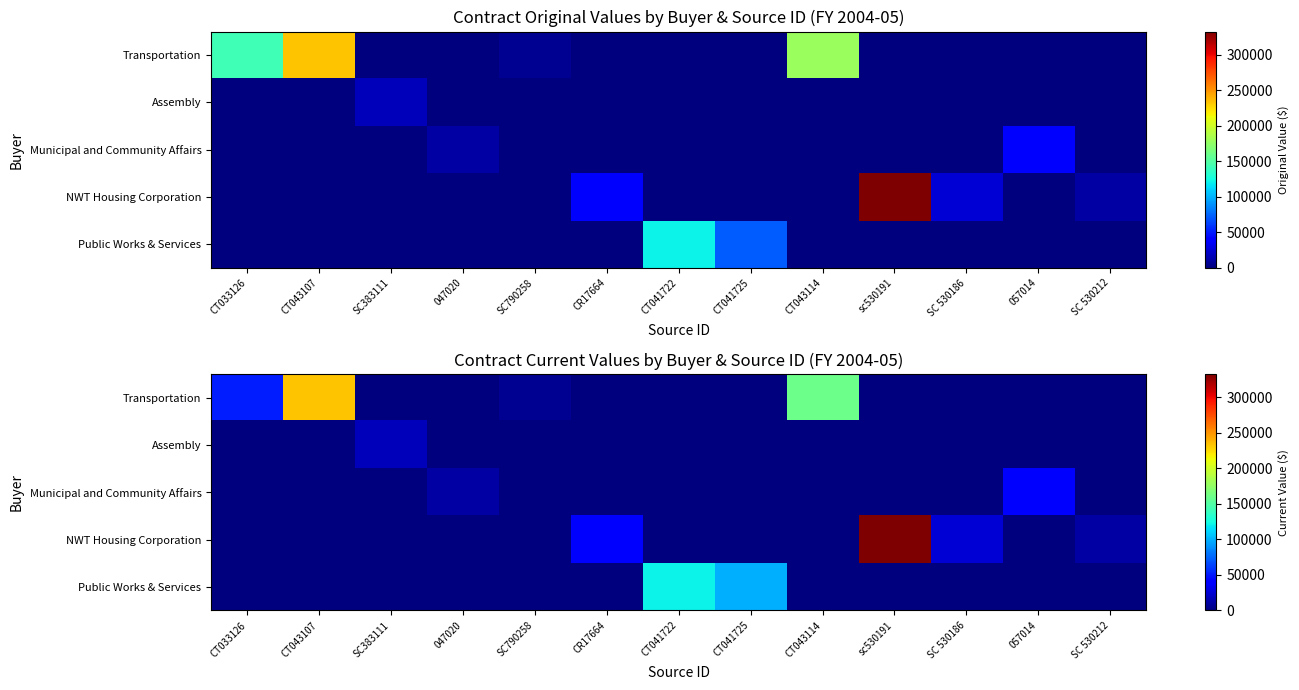

The Public Works & Services series shows 76016.0 at CR17664. True or false?

False